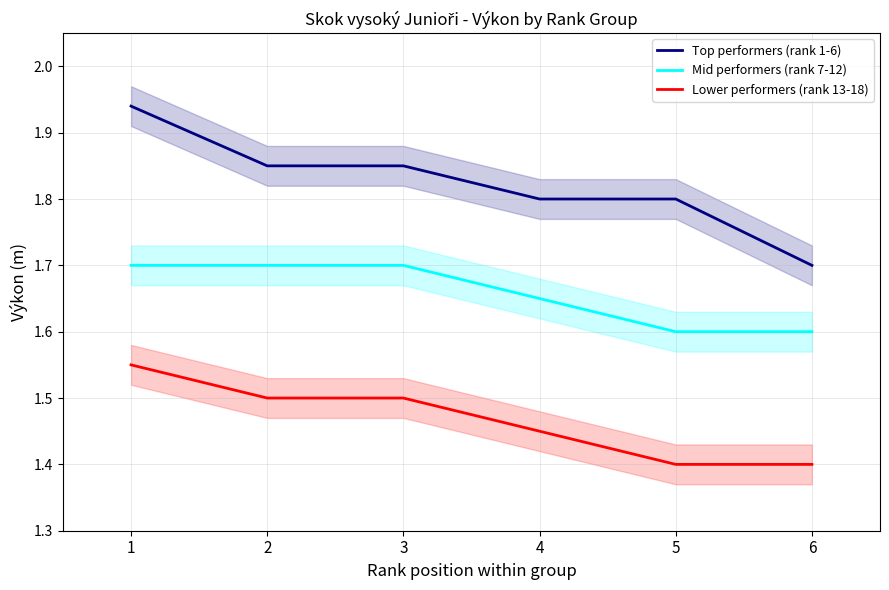

Between 2 and 6, which series saw the biggest shift?

Top performers (rank 1-6)